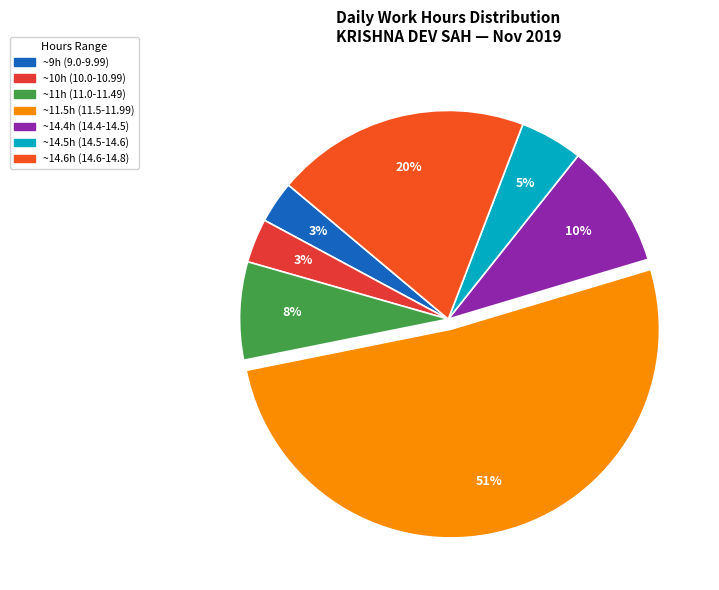

Is there a majority slice in this chart?

Yes